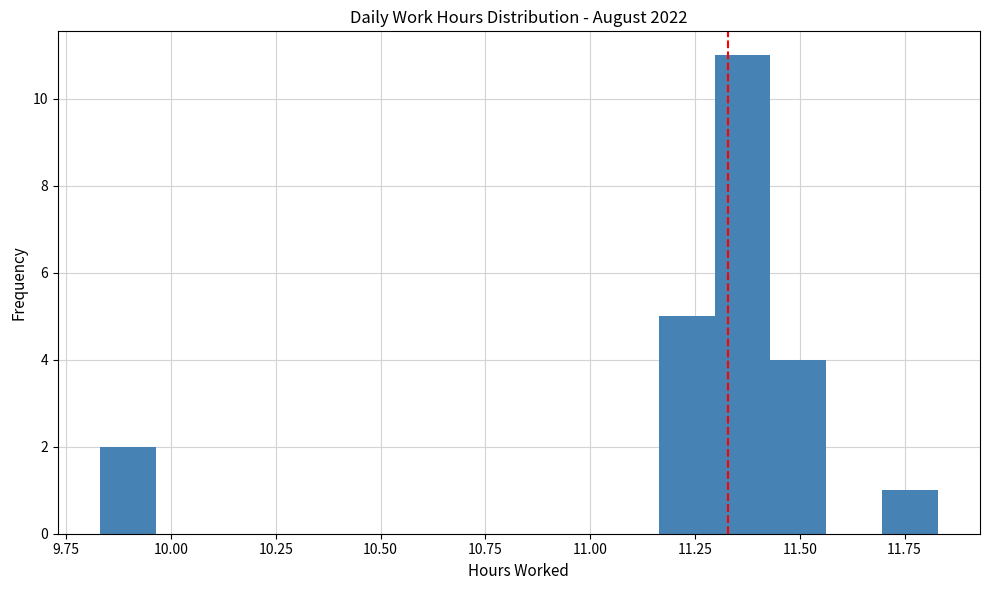

Read against the x-axis, roughly where is the centre of the tallest bar?

11.35